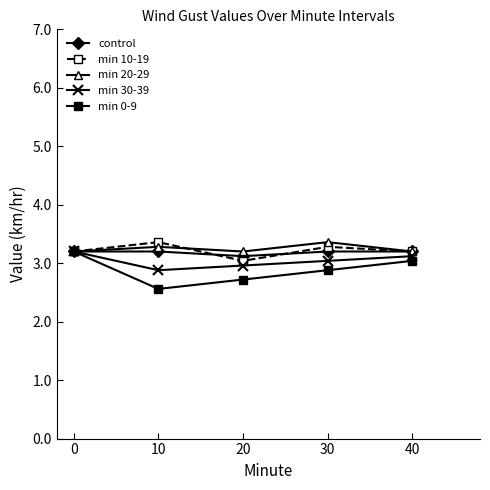

What is the difference between the maximum and minimum values in the min 20-29 series?

0.2